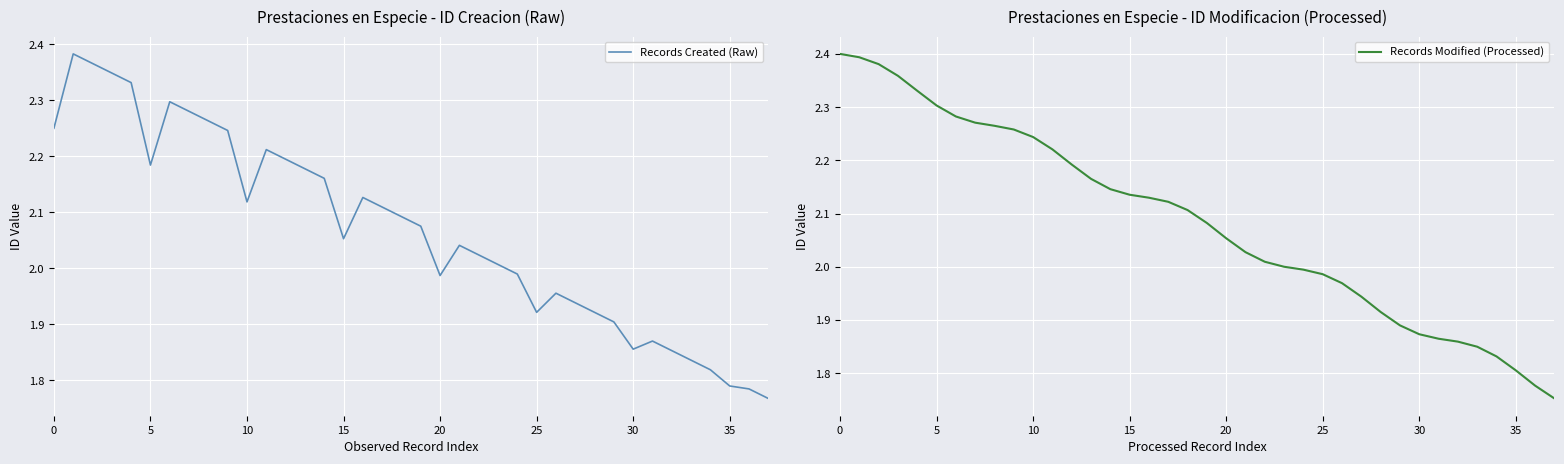

At which category does Records Created (Raw) reach its first local valley?

5